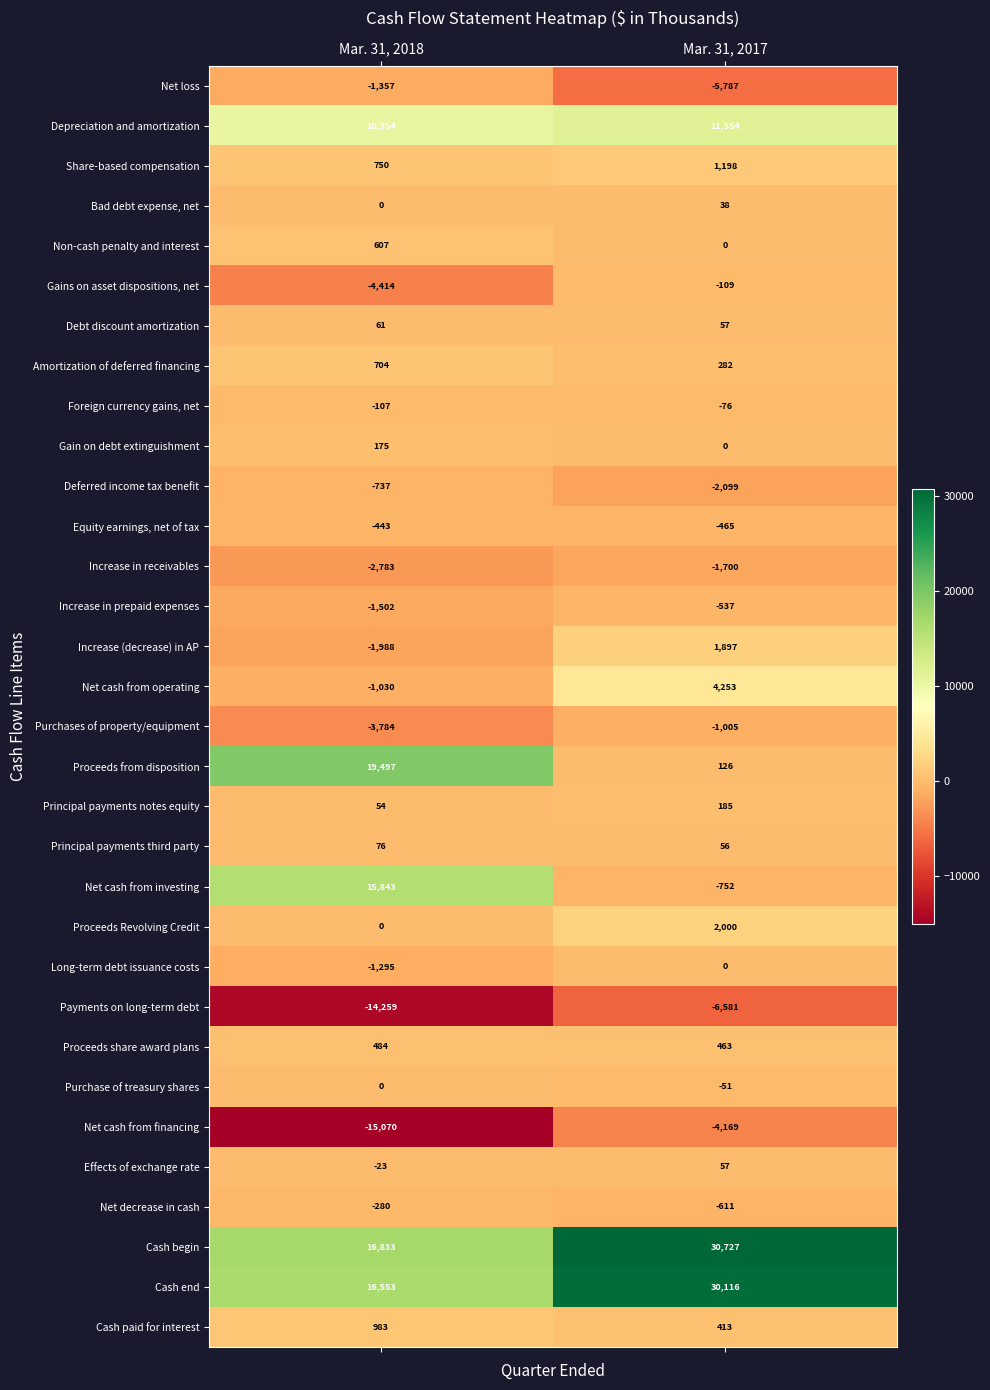

Between Mar. 31, 2018 and Mar. 31, 2017, which series saw the biggest shift?

Proceeds from disposition